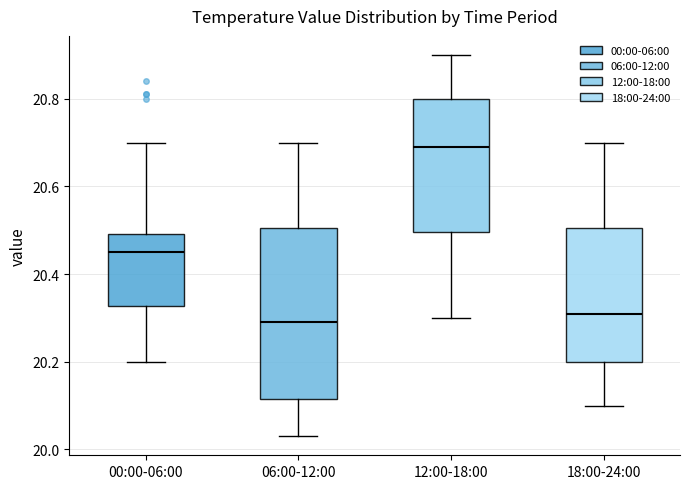

Reading left to right, read every box against the y-axis: the position of its median line, the range the box covers, and the ends of its whiskers. The values are not printed on the chart, so give them approximately, as read against the axis.

00:00-06:00: median 20.46, box 20.32 to 20.50, whiskers 20.20 to 20.70
06:00-12:00: median 20.30, box 20.12 to 20.50, whiskers 20.04 to 20.70
12:00-18:00: median 20.70, box 20.50 to 20.80, whiskers 20.30 to 20.90
18:00-24:00: median 20.32, box 20.20 to 20.50, whiskers 20.10 to 20.70